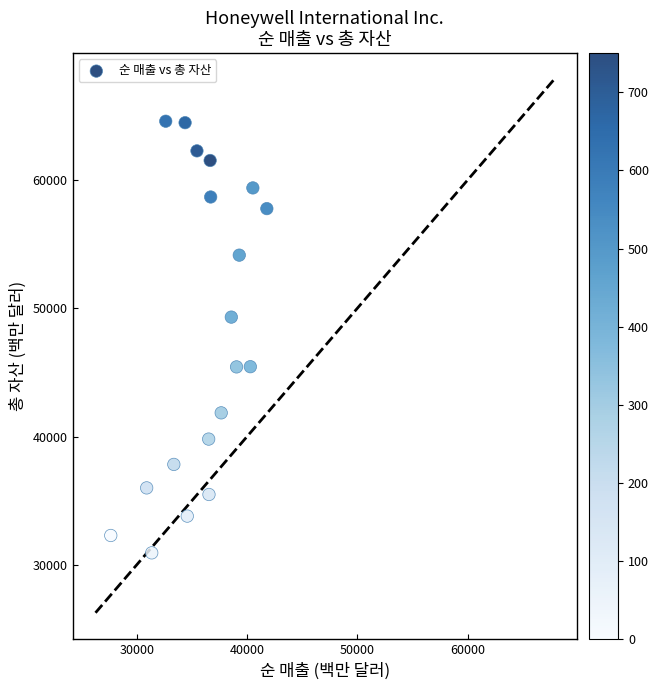

What is the range of Y values (max minus min)?

33645